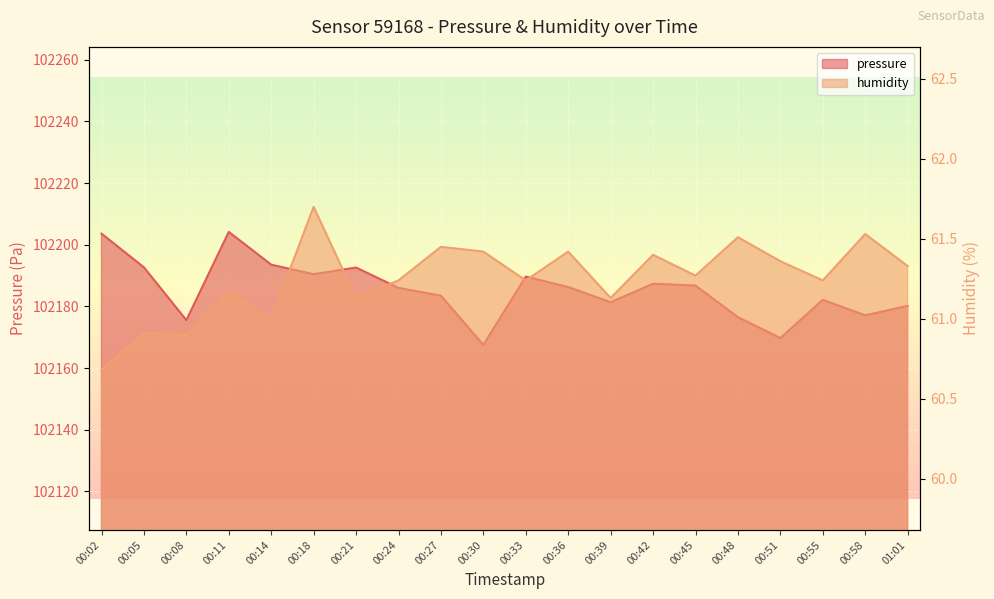

The humidity series shows 85.1 at 00:02. True or false?

False